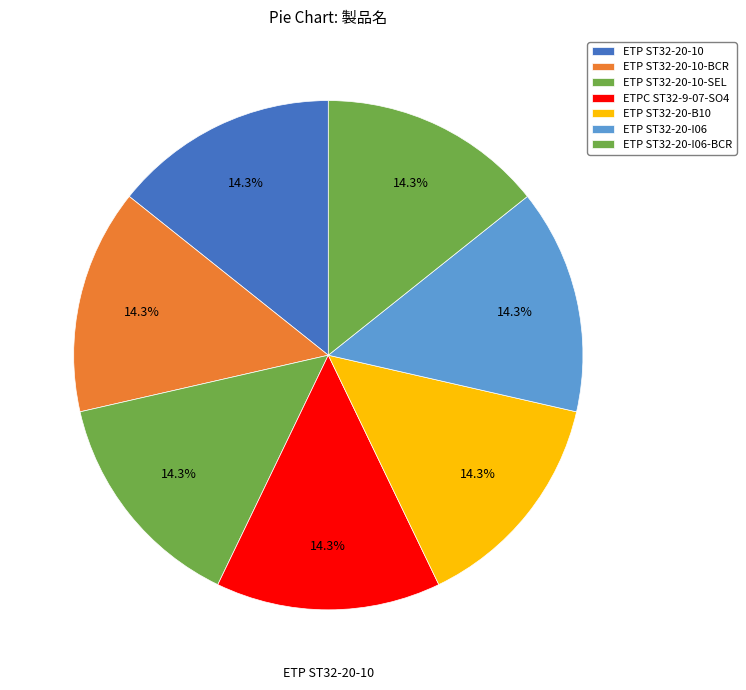

Which category has the smallest portion of the pie?

ETP ST32-20-10